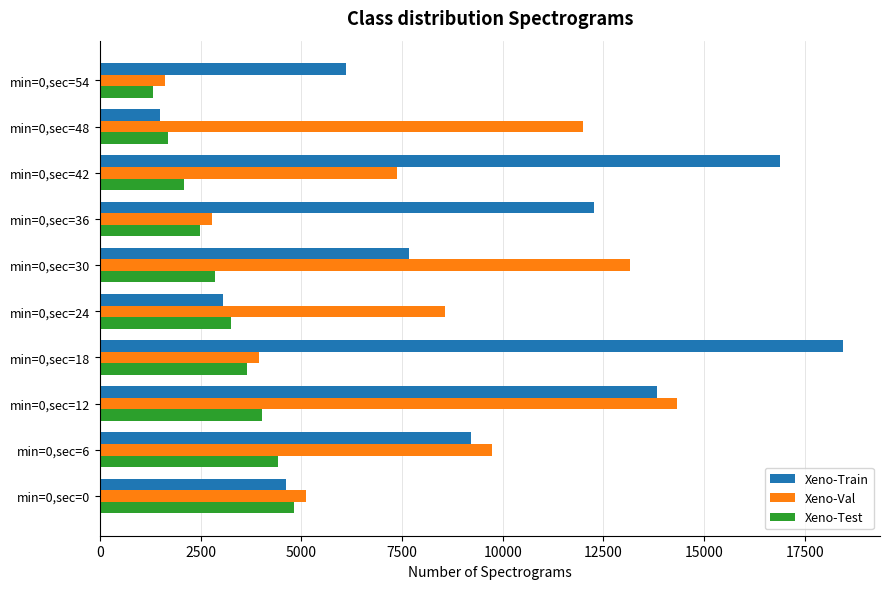

What is the smallest value displayed?

1307.0